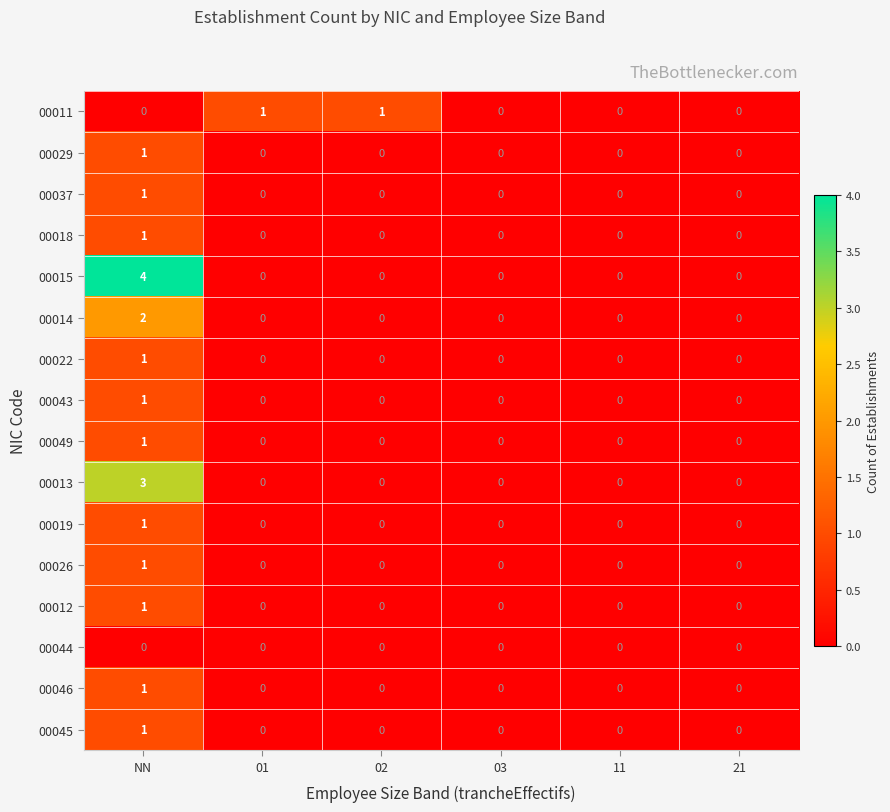

Is it true that 00019 equals 0 at 01?

True